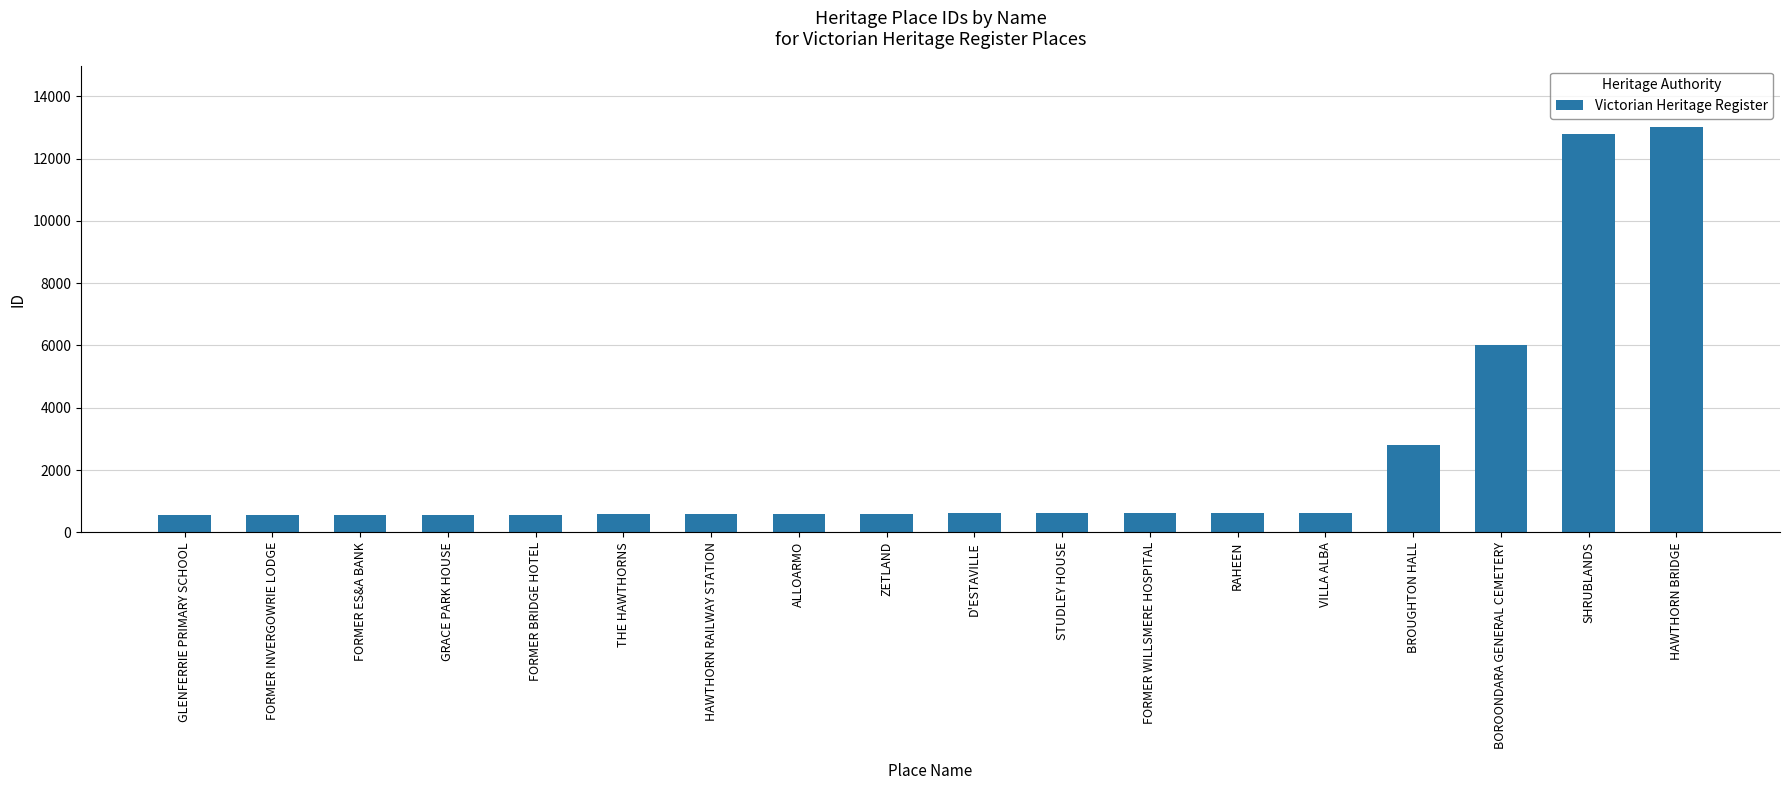

What position from the left is FORMER INVERGOWRIE LODGE?

2